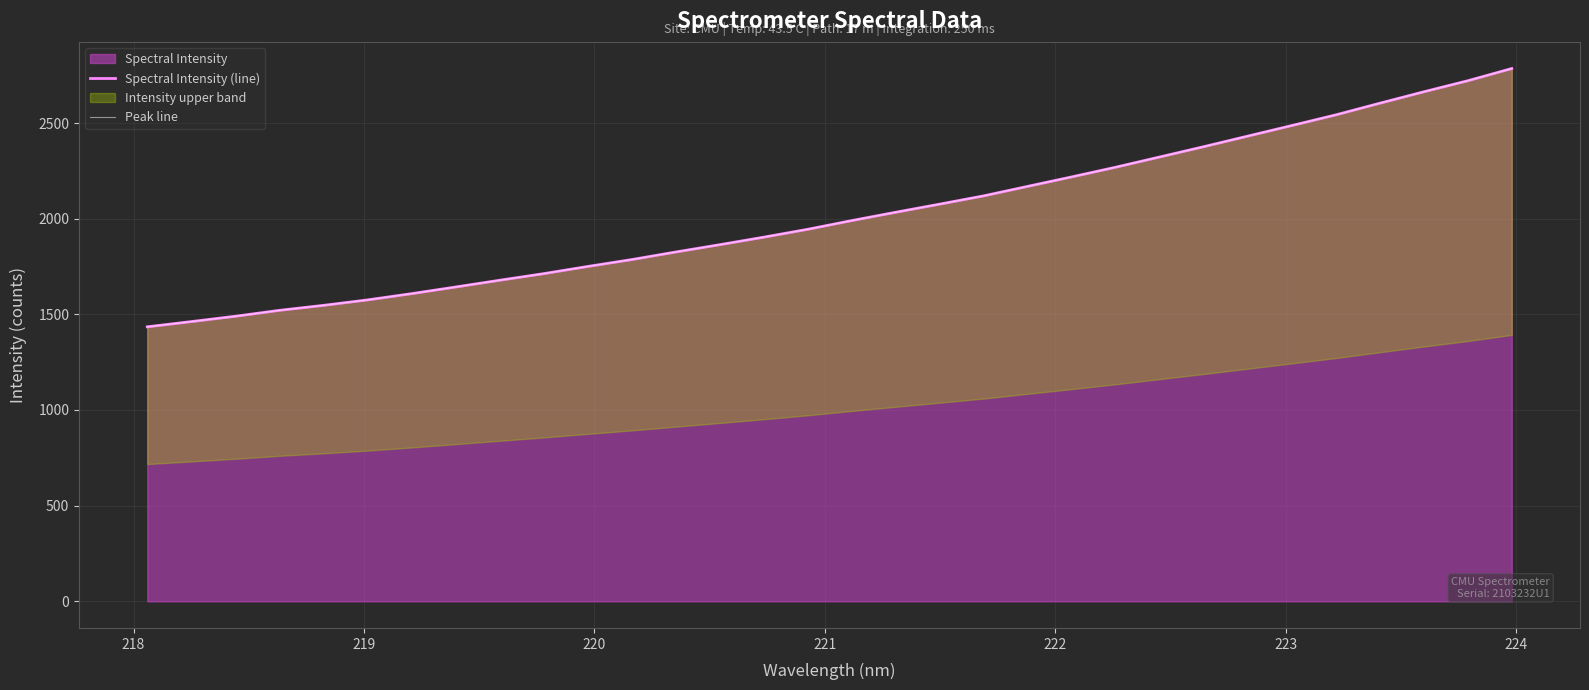

True or false: Spectral Intensity (line) and Peak line intersect in this chart.

False